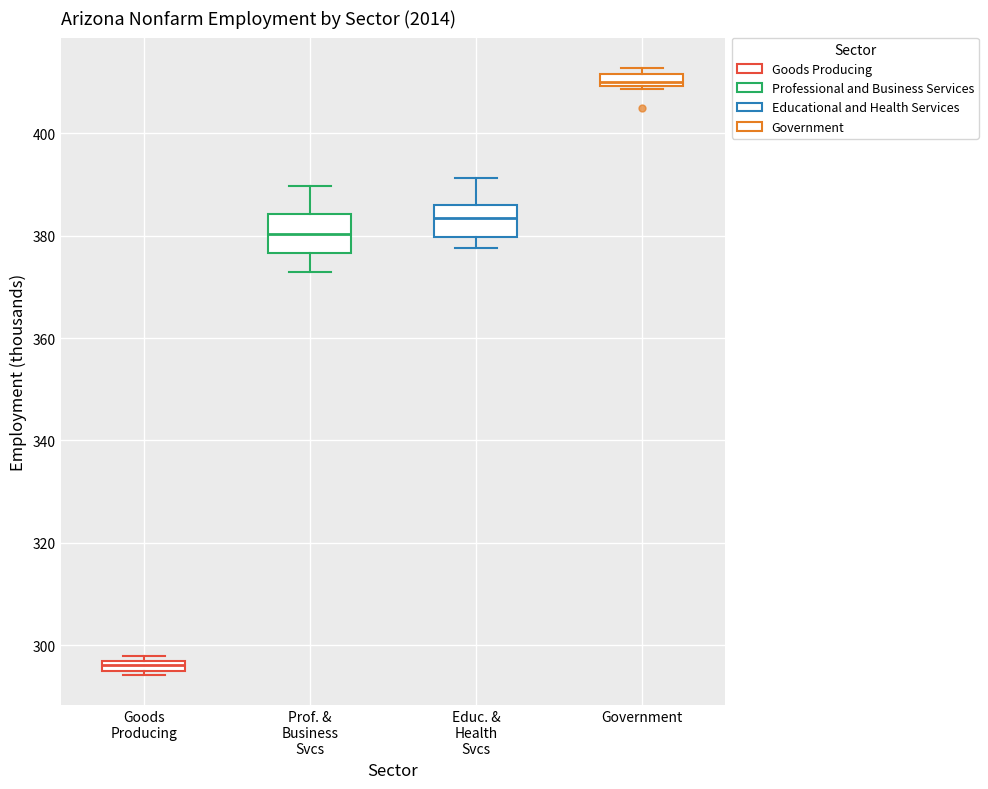

Where is the lower edge of the box for Prof. & Business Svcs on the y-axis? The values are not printed on the chart, so give them approximately, as read against the axis.

376